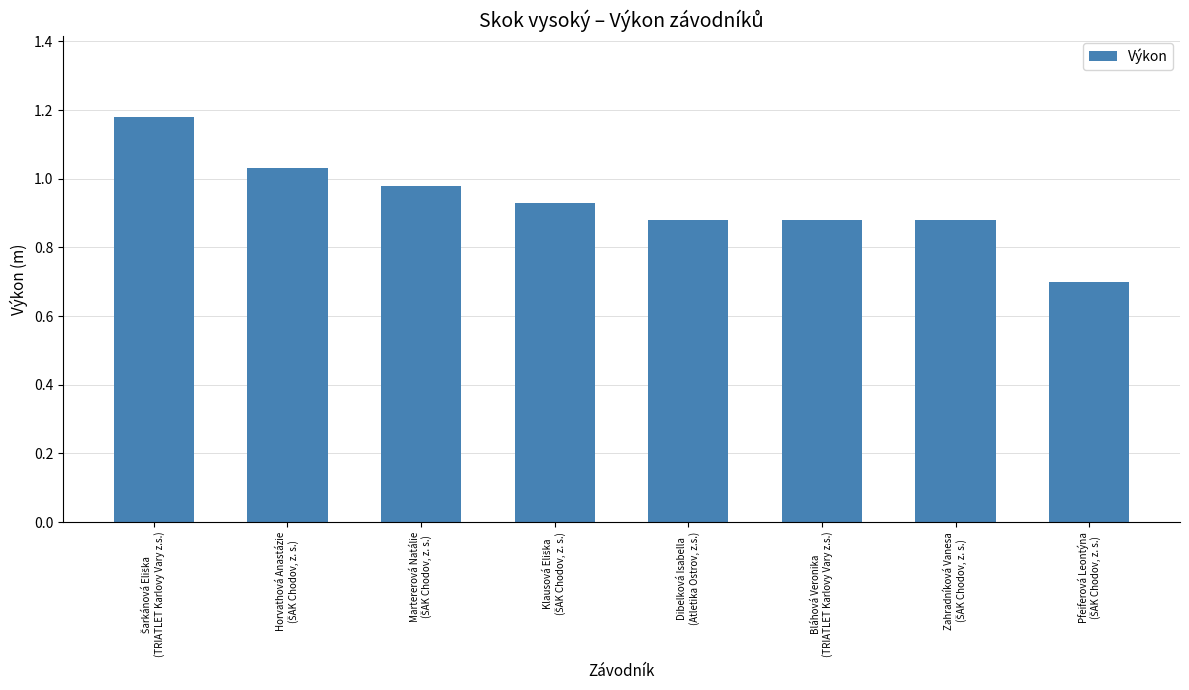

What is the smallest value displayed?

0.7